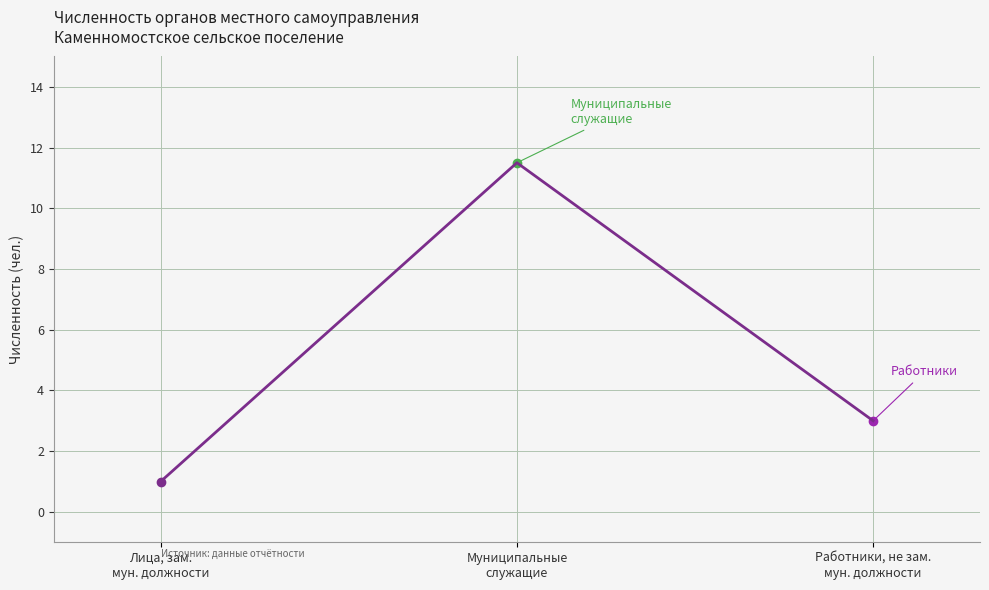

What is the smallest value displayed?

1.0